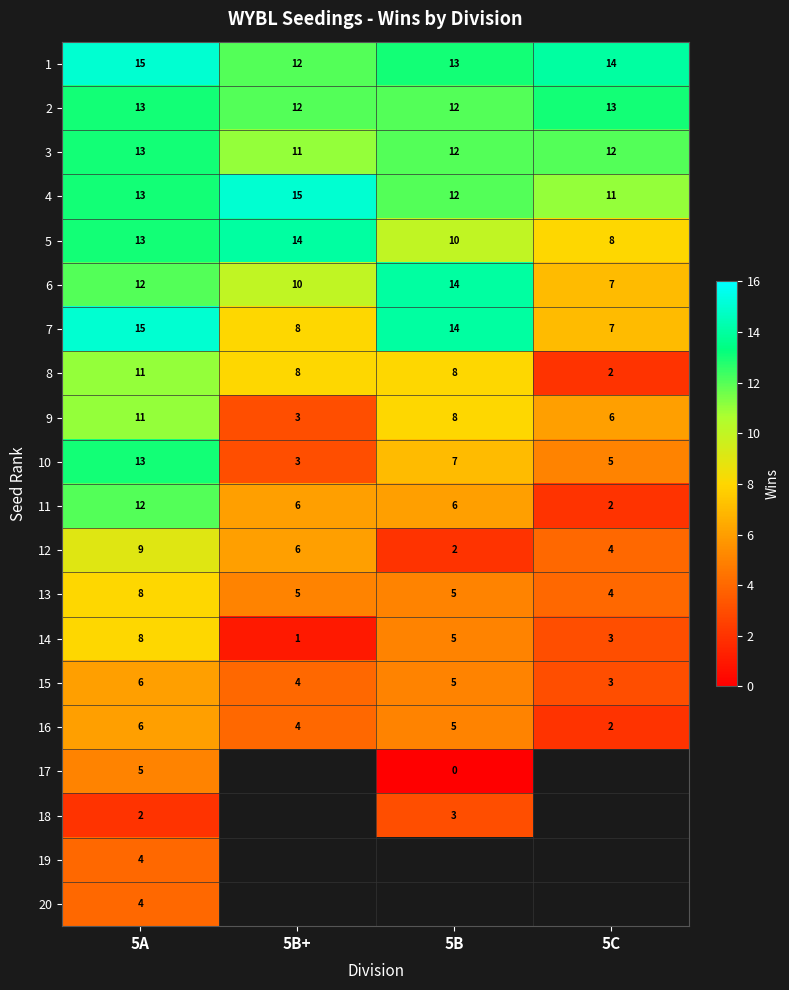

What is the spread (max minus min) of values at 5A?

13